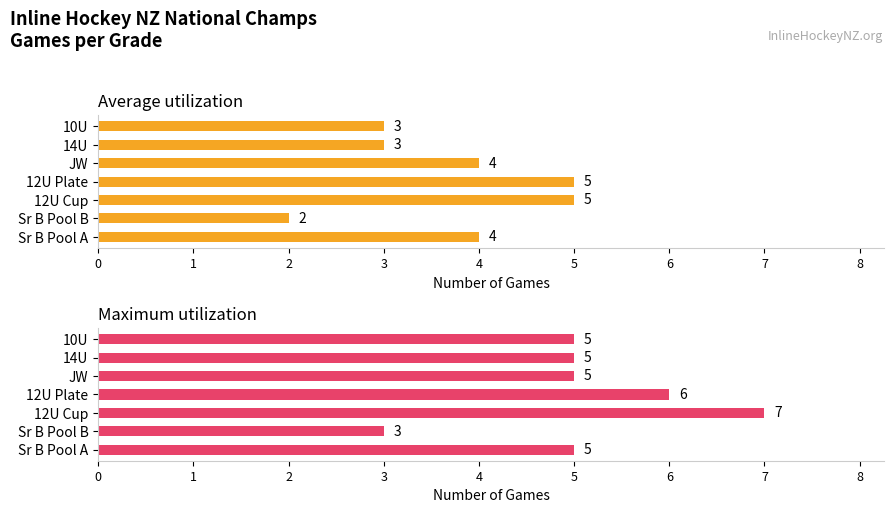

Count the Maximum utilization values in the range 5 to 6.

5